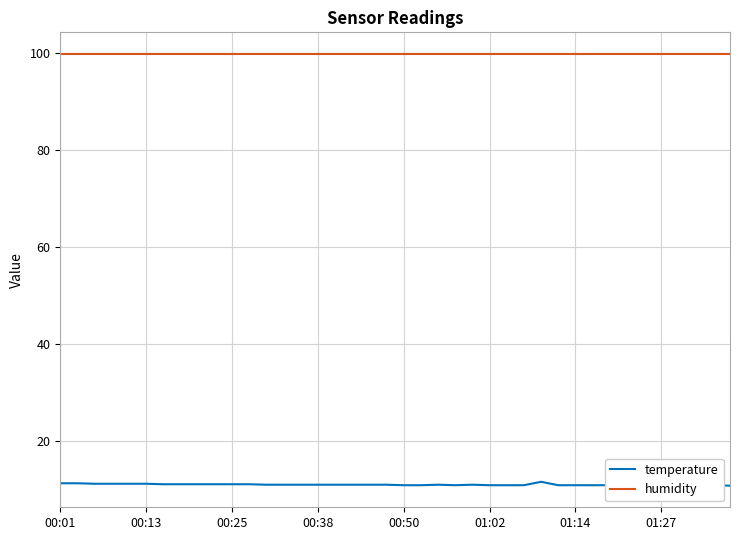

What is the total value across all series at 29?

110.8